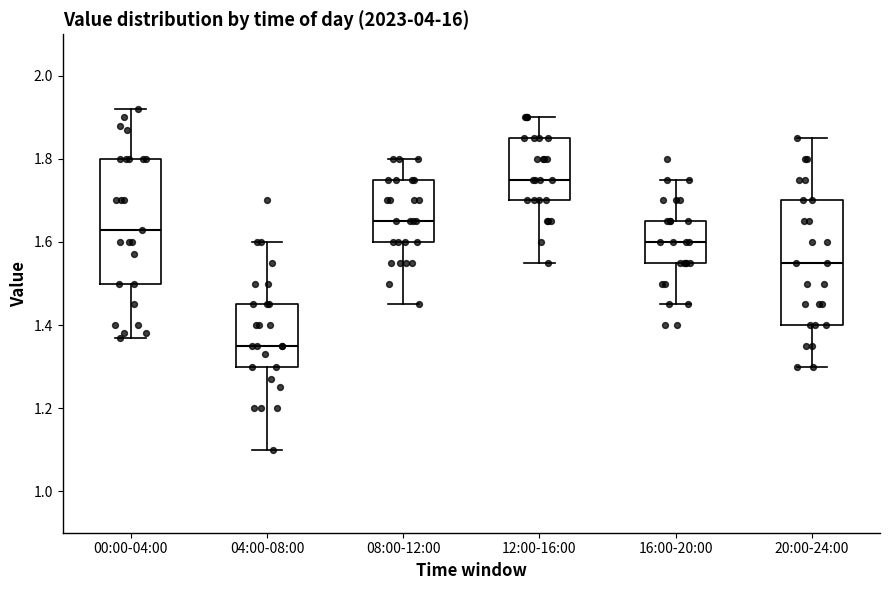

Which box has the highest median line?

12:00-16:00